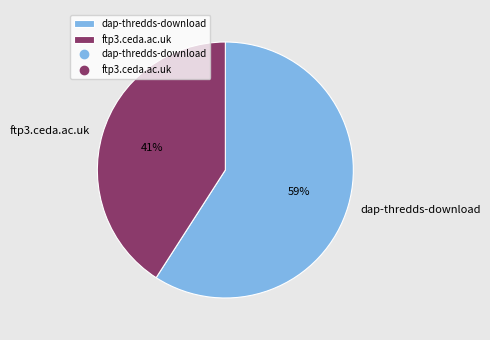

To the nearest percent, what percentage of the pie is dap-thredds-download?

59%